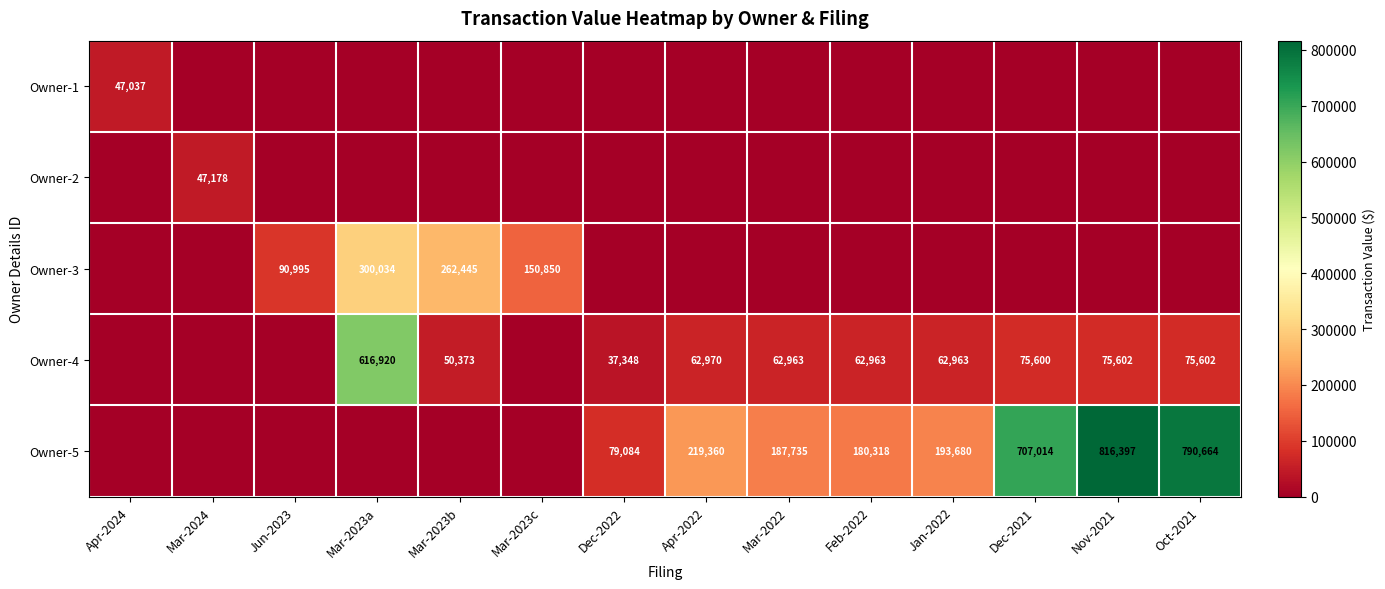

The Owner-1 series shows 66131 at Apr-2024. True or false?

False